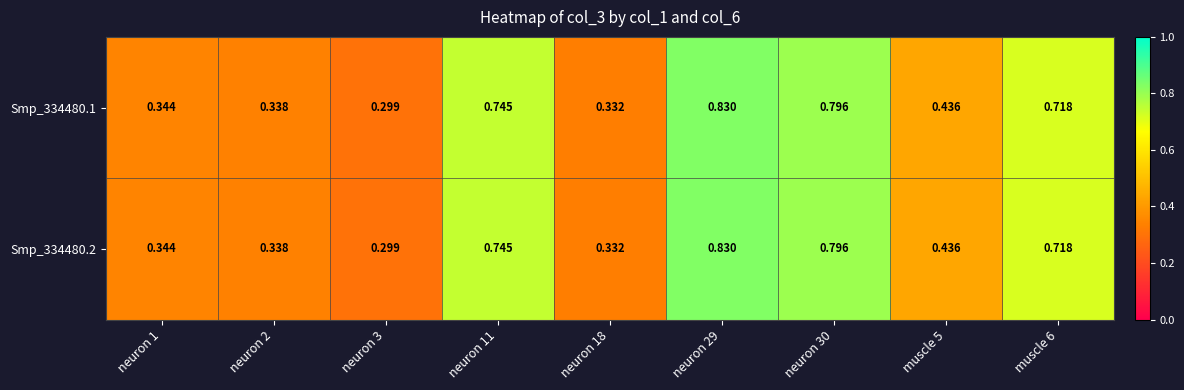

Is the value of Smp_334480.2 at neuron 29 greater than the value of Smp_334480.1 at neuron 3?

Yes